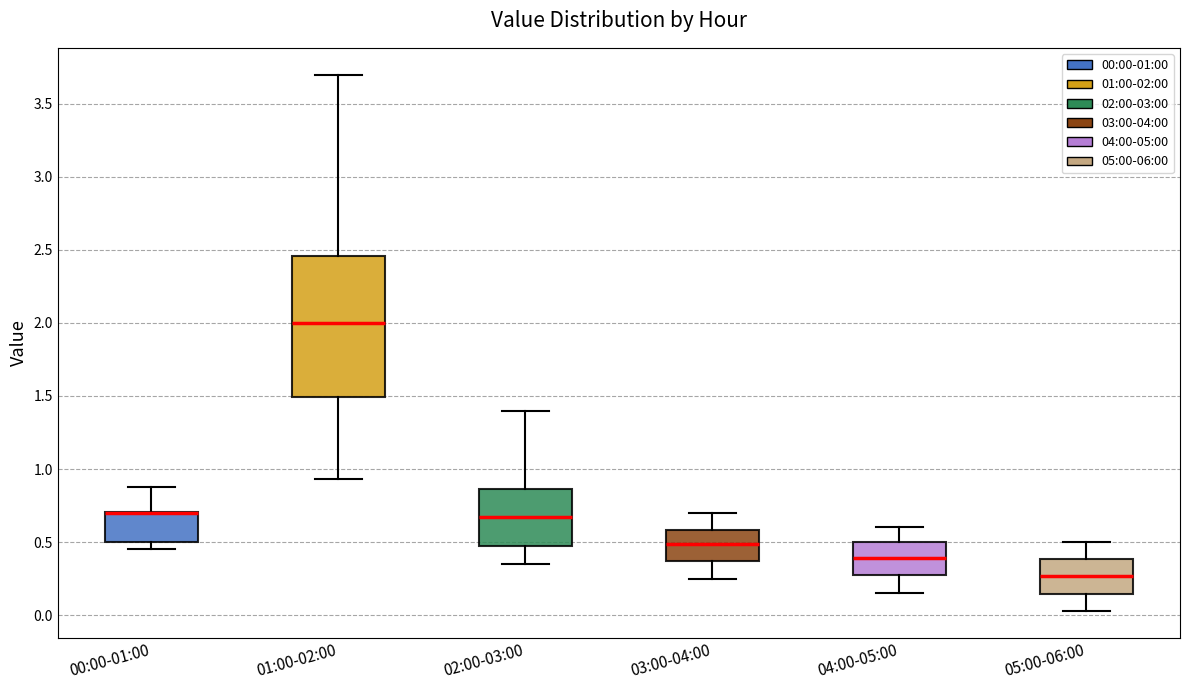

Where does the lower whisker of the box for 03:00-04:00 end on the y-axis? The values are not printed on the chart, so give them approximately, as read against the axis.

0.25